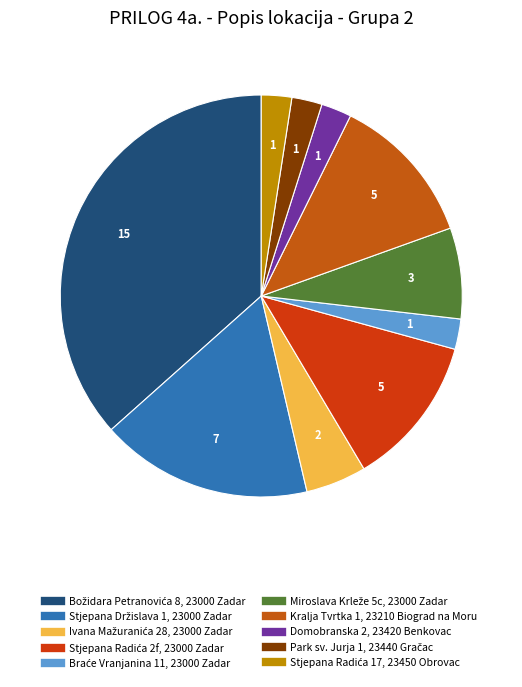

Count the number of slices in the pie.

10